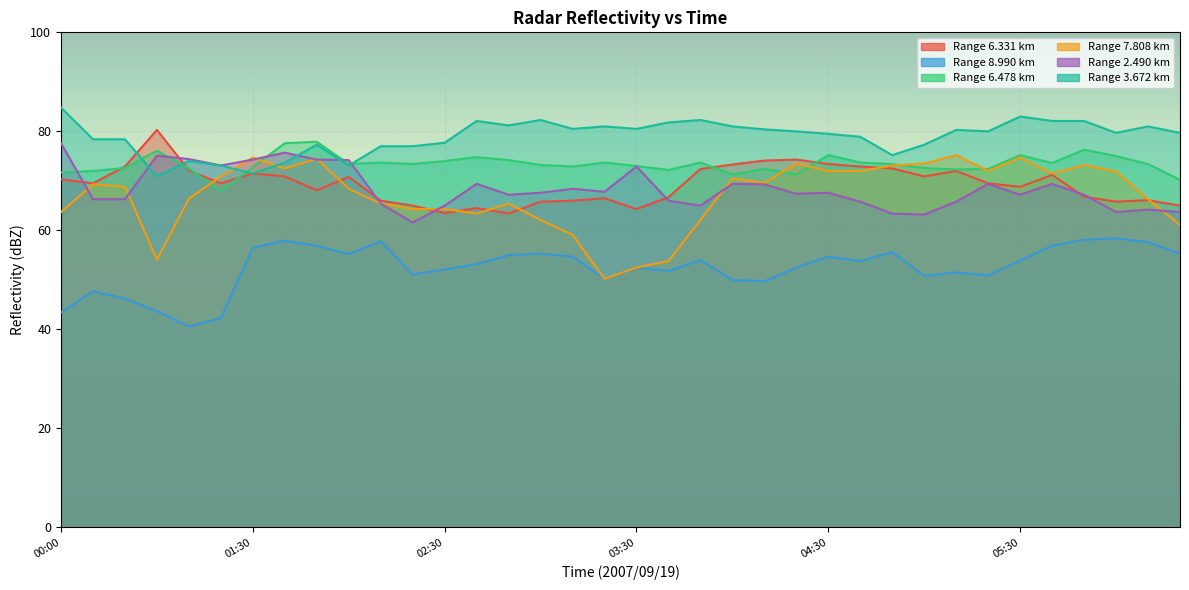

What are all the series names shown in the legend?

  6.331,   8.990,   6.478,   7.808,   2.490,   3.672